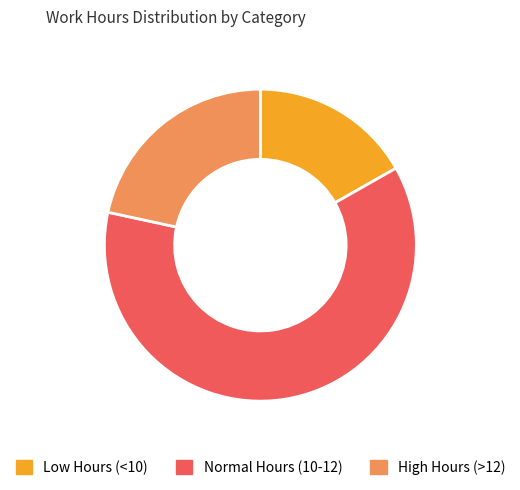

Which slice represents more than half of the pie?

Normal Hours (10-12)